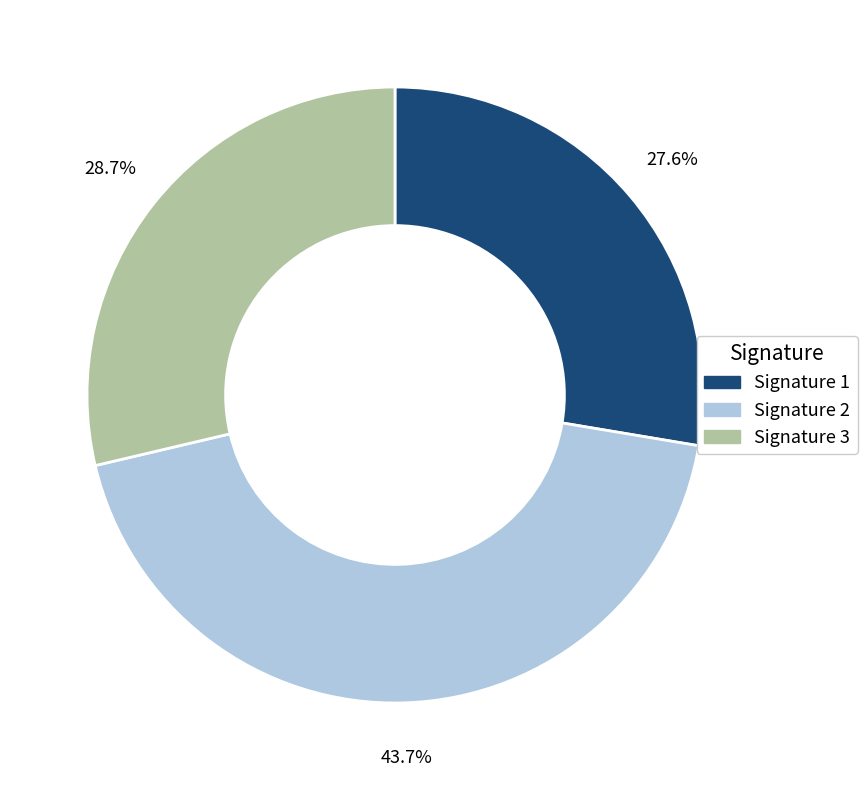

Rank the categories by value from highest to lowest.

Signature 2, Signature 3, Signature 1